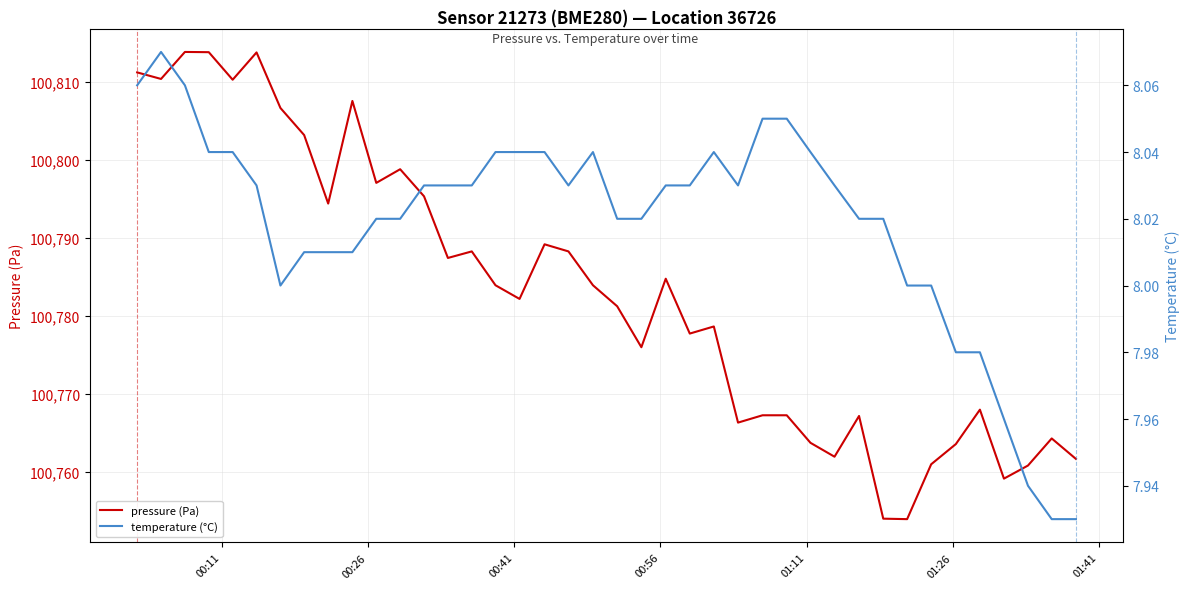

The value of pressure (Pa) at 8 is 158311.8. True or false?

False